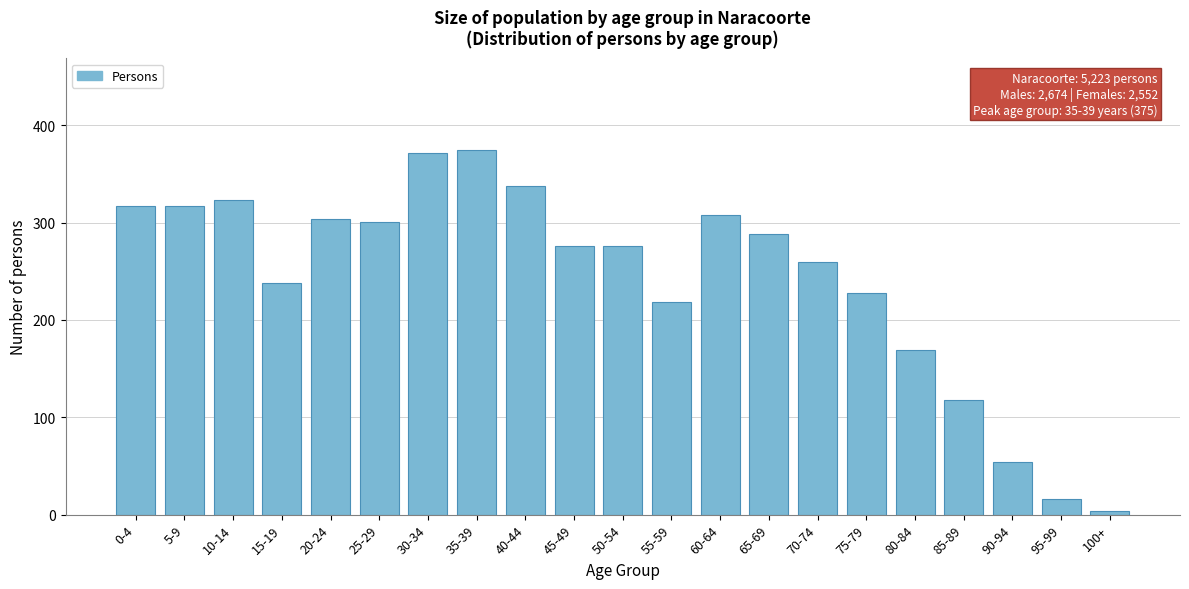

Reading left to right, what are all the values shown in this chart?

0-4=317	5-9=317	10-14=323	15-19=238	20-24=304	25-29=301	30-34=371	35-39=375	40-44=338	45-49=276	50-54=276	55-59=218	60-64=308	65-69=288	70-74=259	75-79=228	80-84=169	85-89=118	90-94=54	95-99=16	100+=4